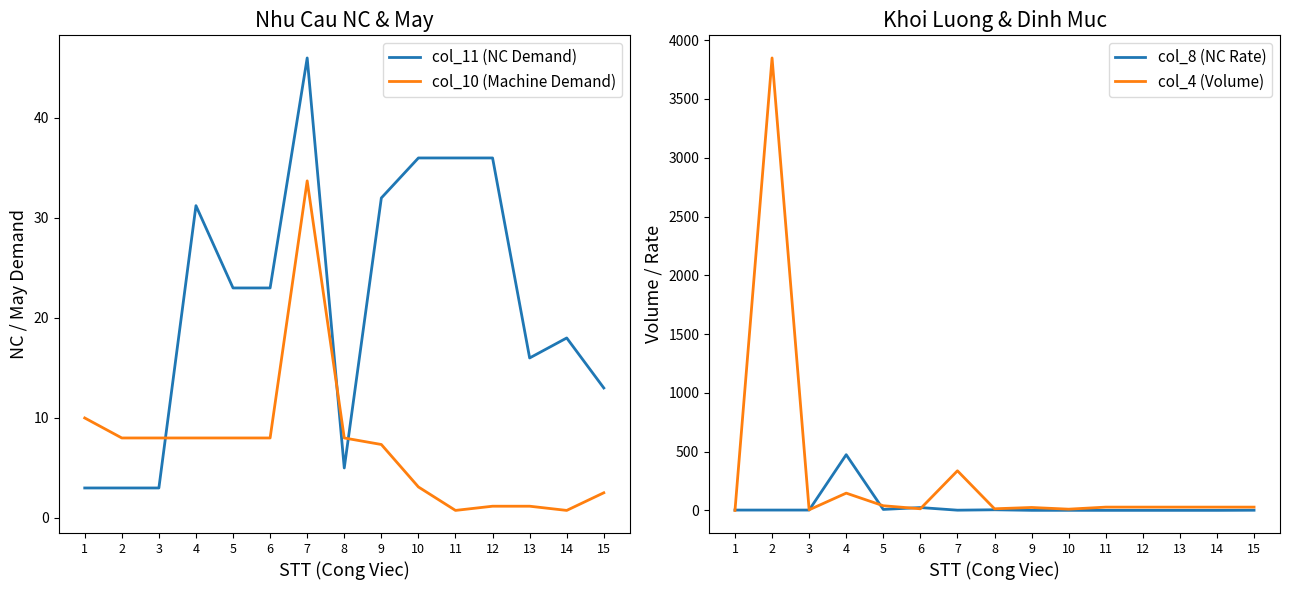

What is the difference between the col_8 (NC Rate) values at 1 and 10?

2.4